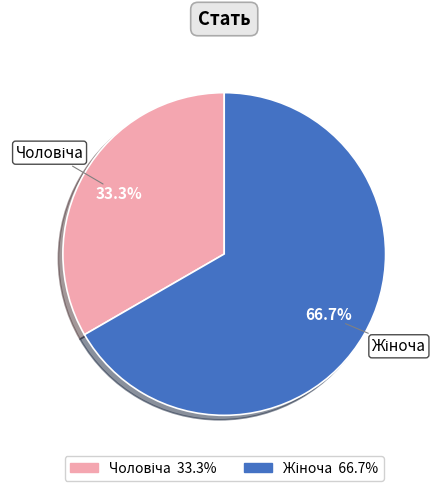

Is there any slice that represents more than half of the pie?

Yes